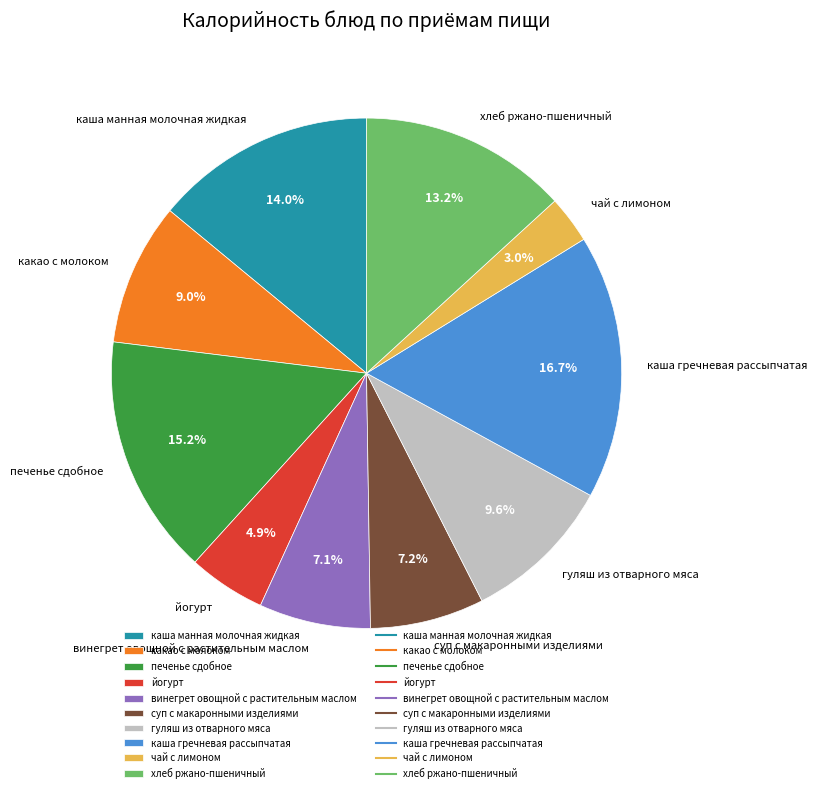

What portion of the pie excludes йогурт?

95.1%